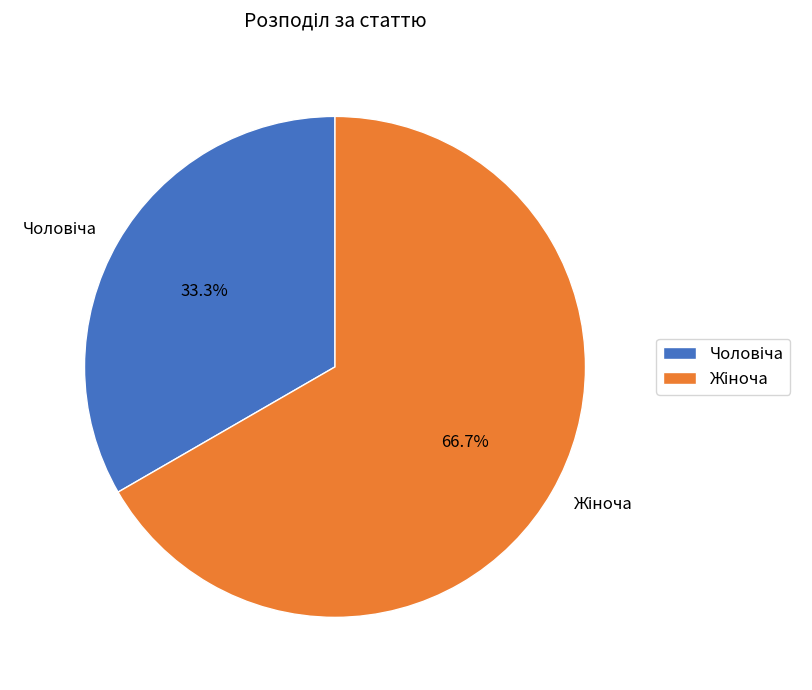

Is there a majority slice in this chart?

Yes